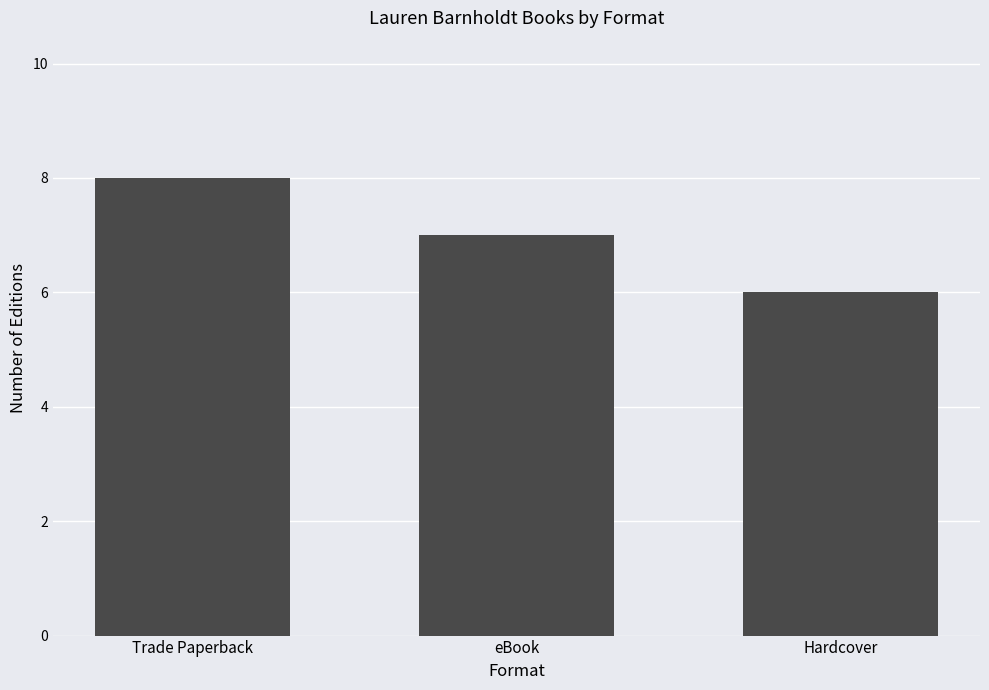

Are the bars grouped side by side (vs. stacked)?

No